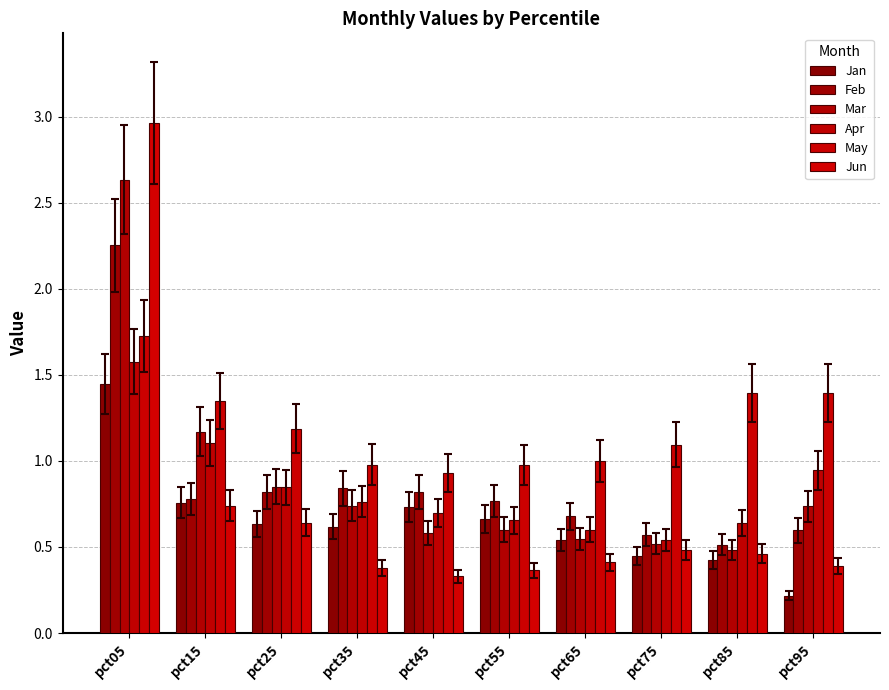

The Jan series shows 0.8 at pct15. True or false?

True